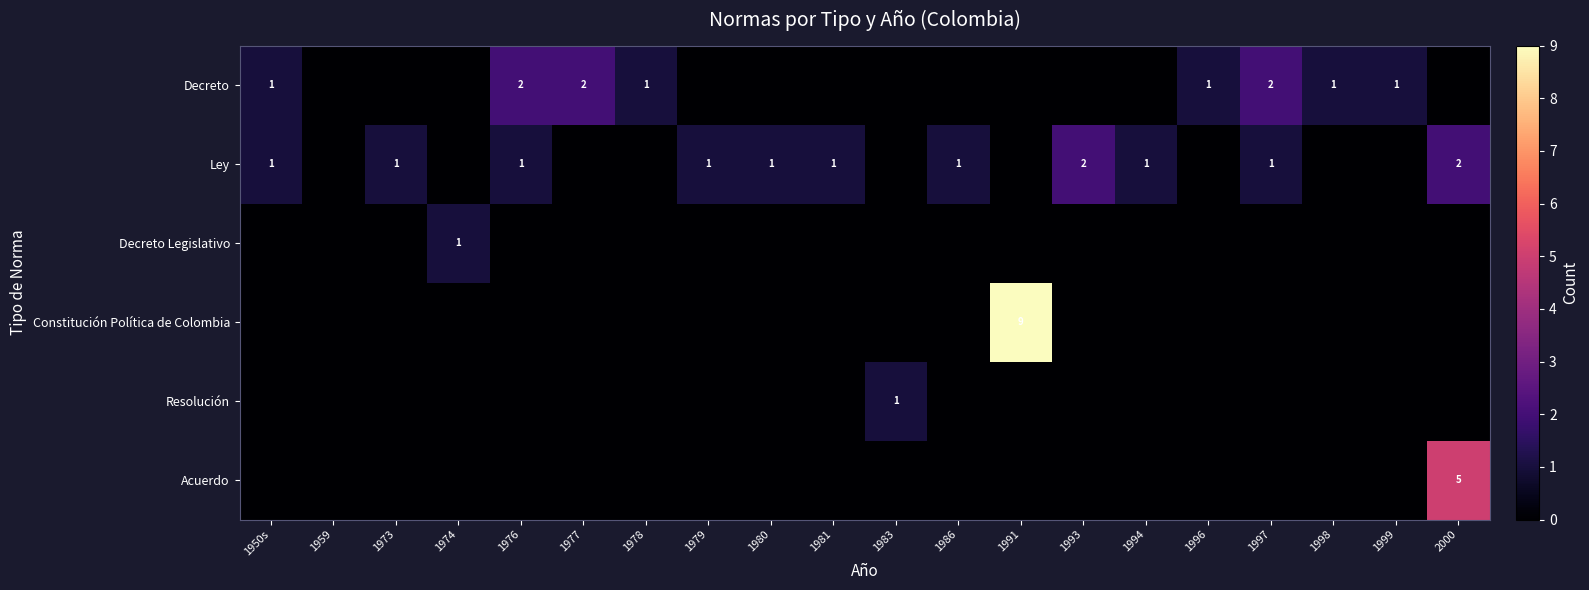

The value of Ley at 1979 is 1. True or false?

True